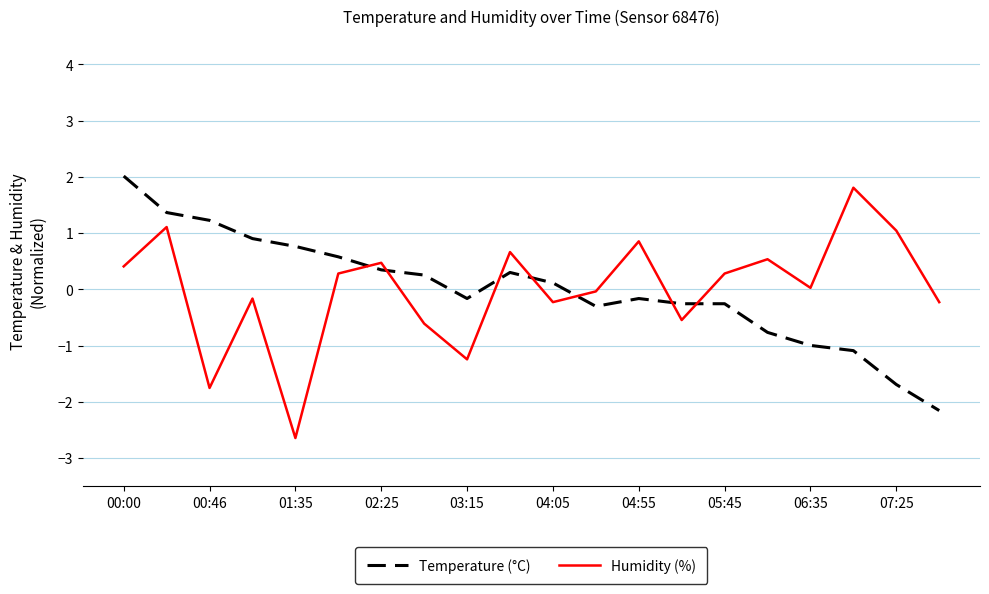

Is this an area chart (filled region under the line)?

No